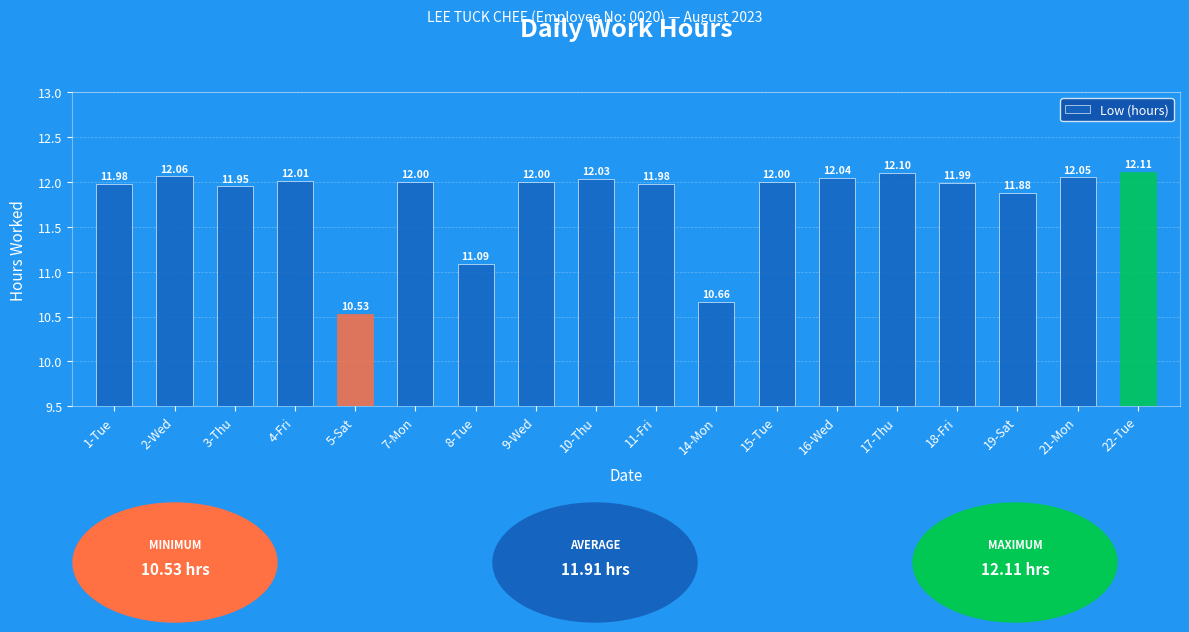

What is the label of the 3rd bar from the right?

19-Sat